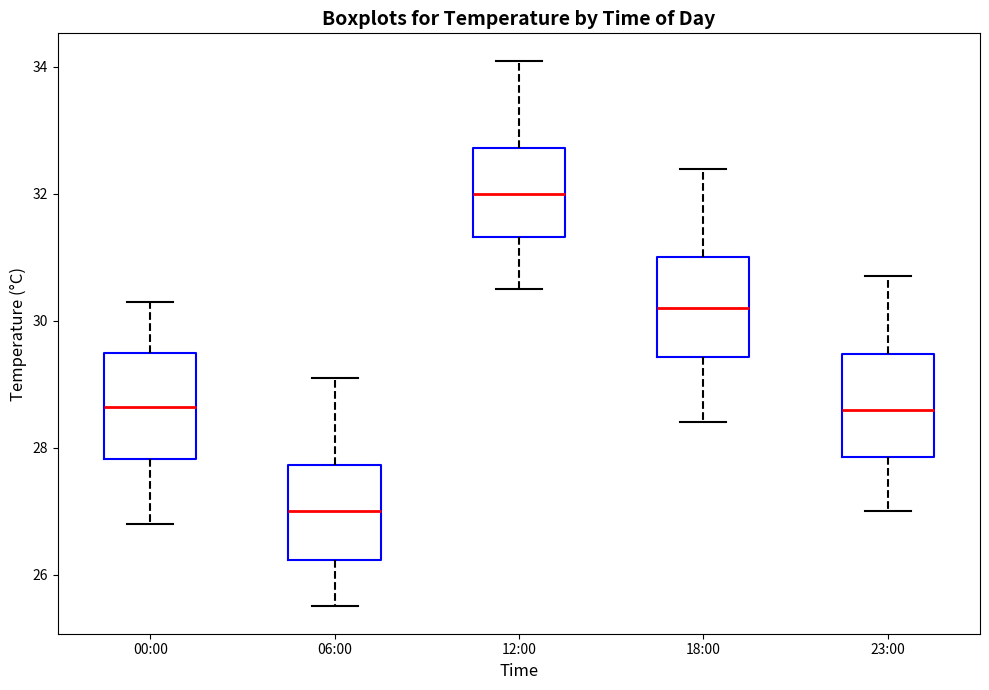

Reading left to right, read every box against the y-axis: the position of its median line, the range the box covers, and the ends of its whiskers. The values are not printed on the chart, so give them approximately, as read against the axis.

00:00: median 28.6, box 27.8 to 29.6, whiskers 26.8 to 30.4
06:00: median 27.0, box 26.2 to 27.8, whiskers 25.6 to 29.2
12:00: median 32.0, box 31.4 to 32.8, whiskers 30.6 to 34.2
18:00: median 30.2, box 29.4 to 31.0, whiskers 28.4 to 32.4
23:00: median 28.6, box 27.8 to 29.4, whiskers 27.0 to 30.8